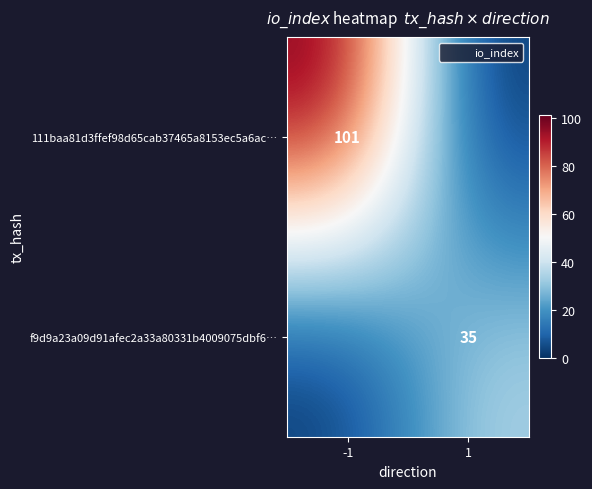

The f9d9a23a09d91afec2a33a80331b4009075dbf6… series shows 13 at 1. True or false?

False